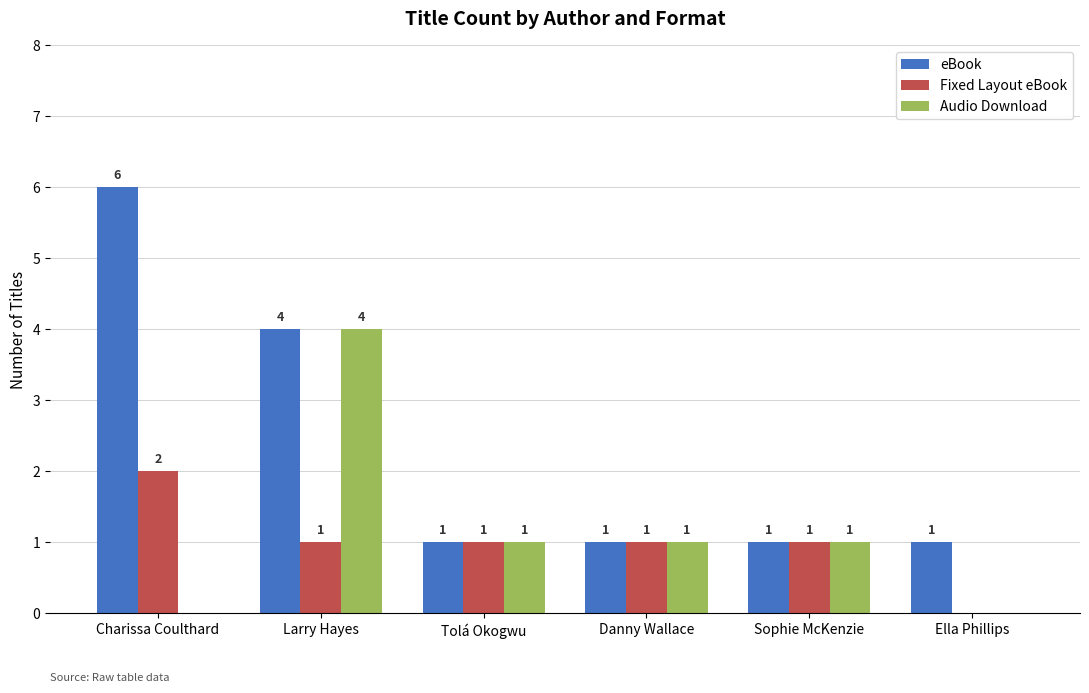

Are the bars grouped side by side (vs. stacked)?

Yes